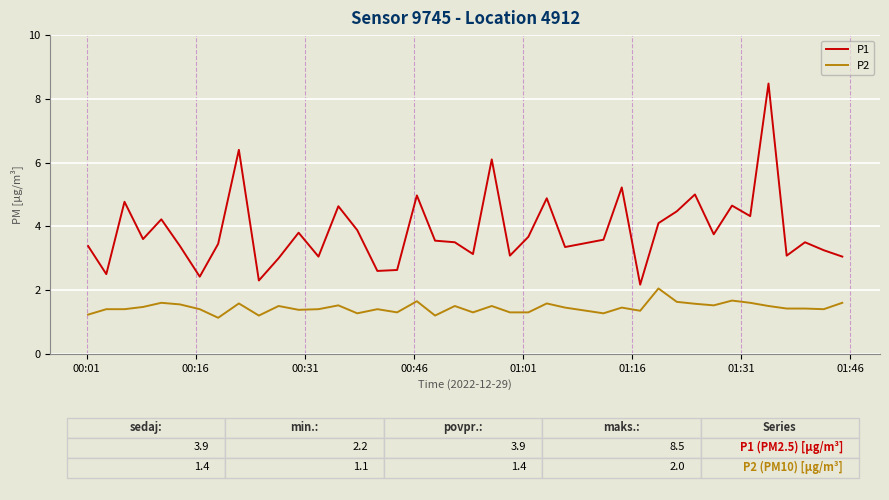

List the series in order of their peak value, highest first.

P1, P2